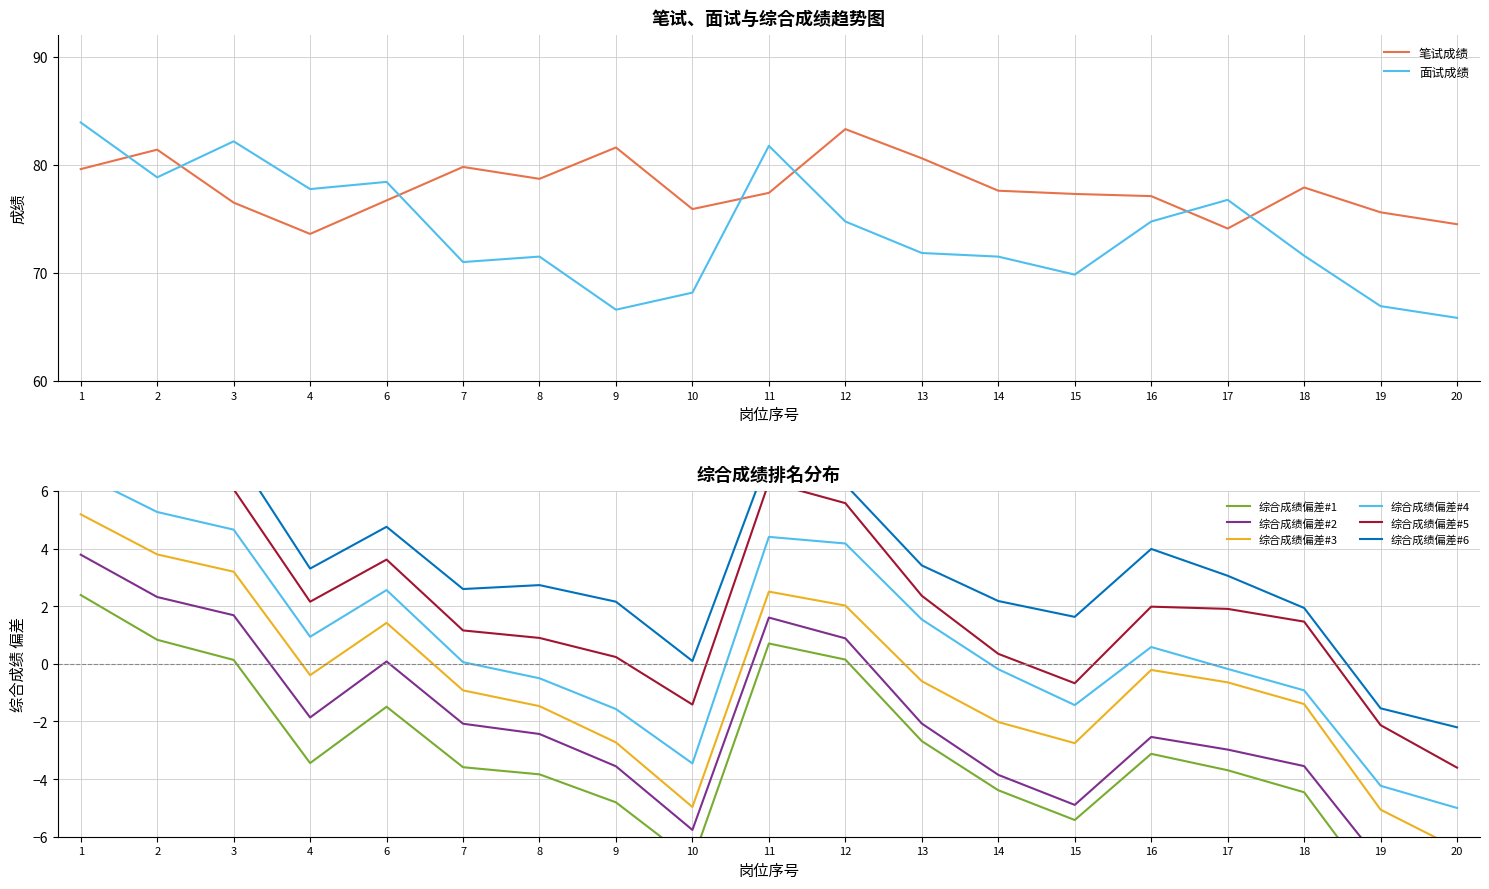

Where is the first local maximum for 笔试成绩?

2